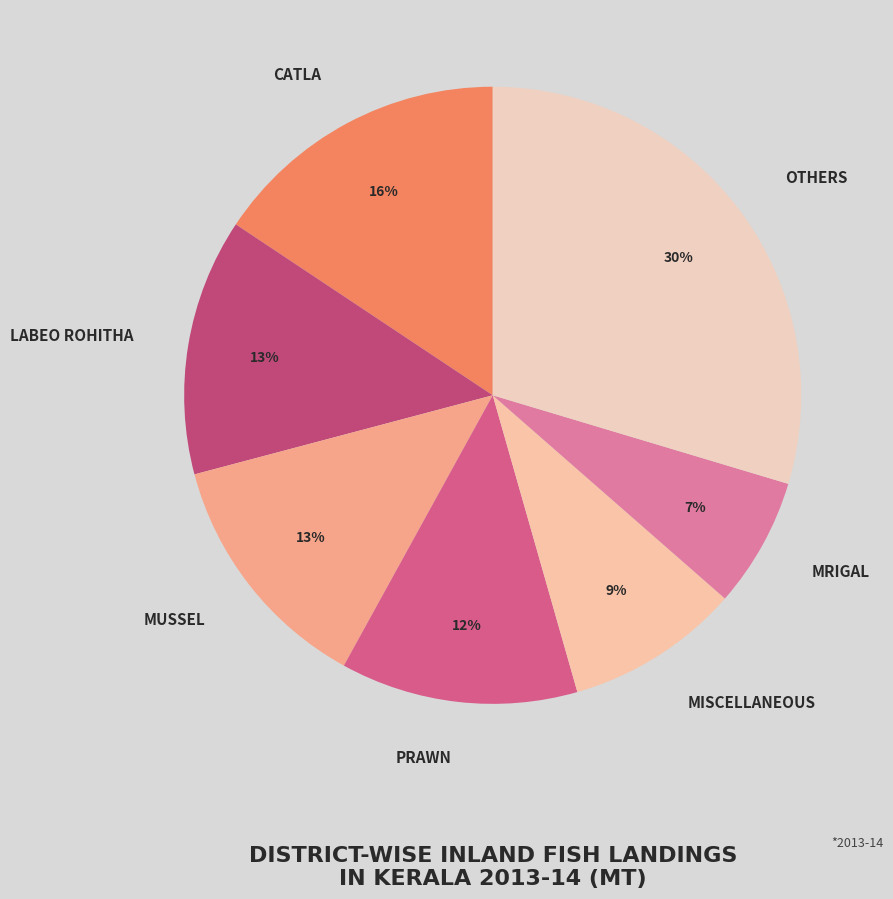

How many segments does this pie chart have?

7